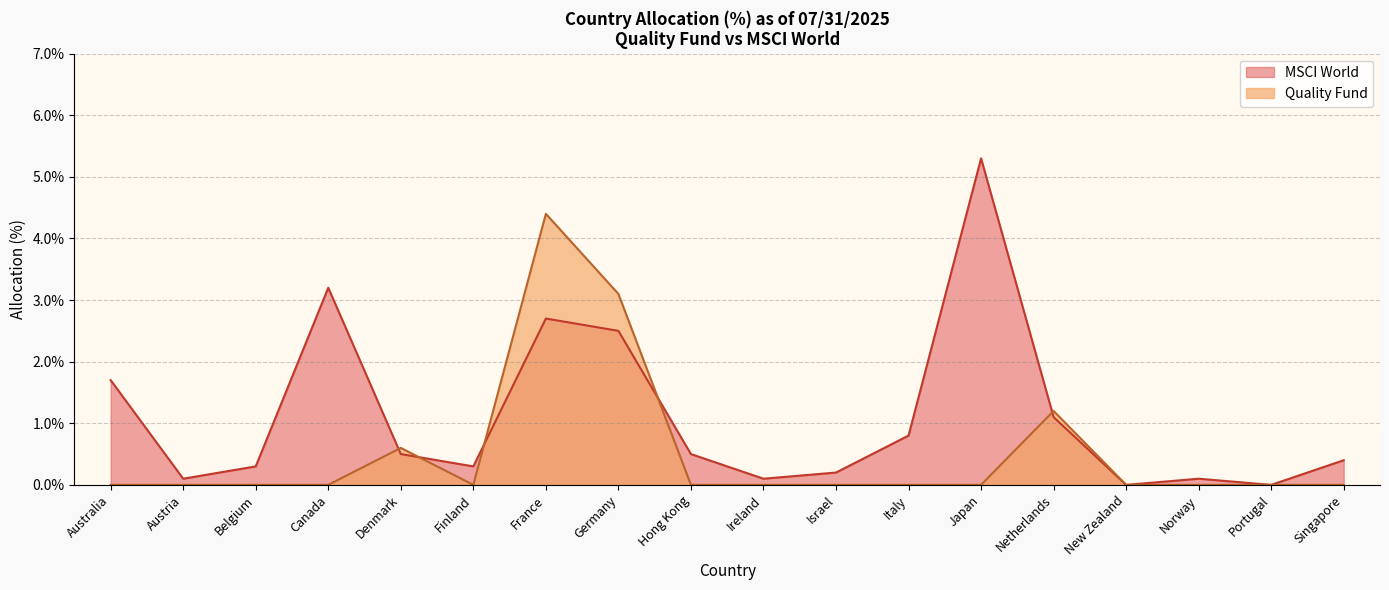

What position from the left is Japan?

13